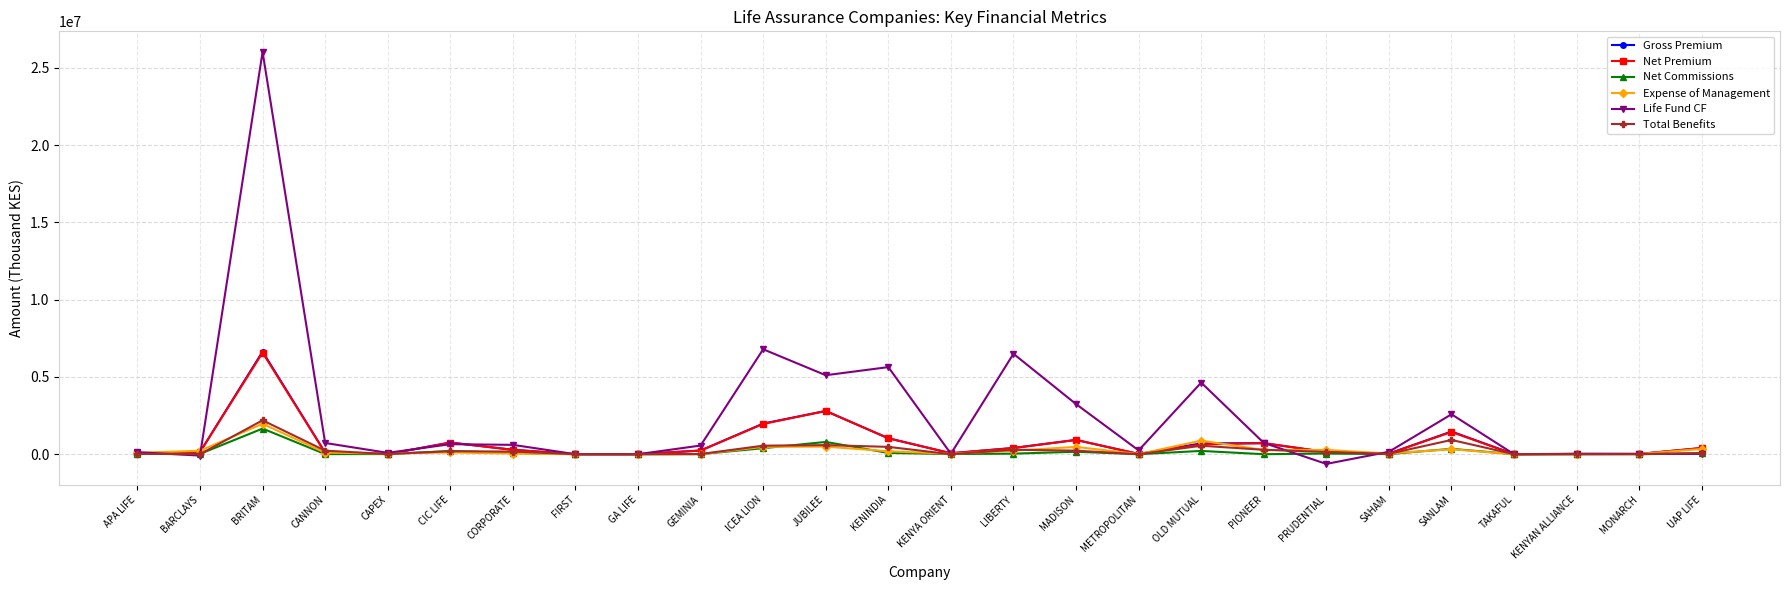

At which label does Expense of Management first exceed 114507?

BARCLAYS